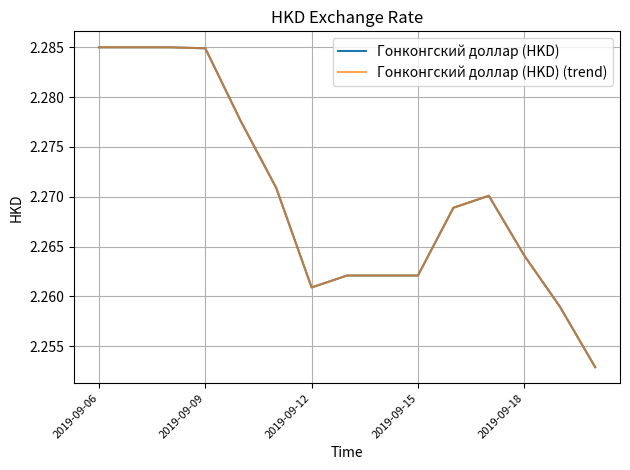

How many interior local valleys does the Гонконгский доллар (HKD) (trend) series have?

1